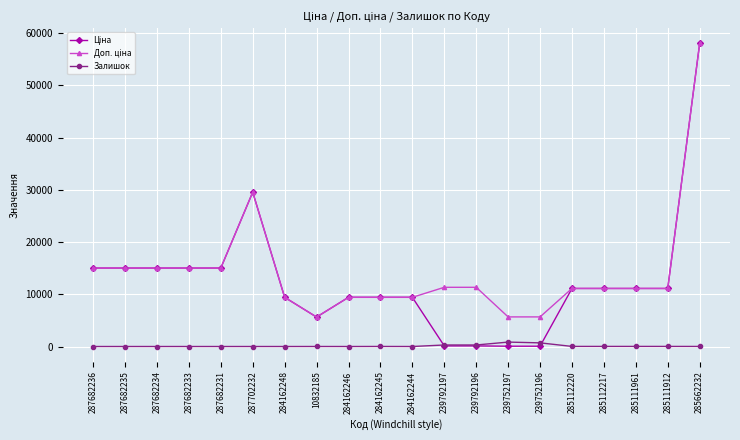

What is the label of the 7th point from the right?

239752197